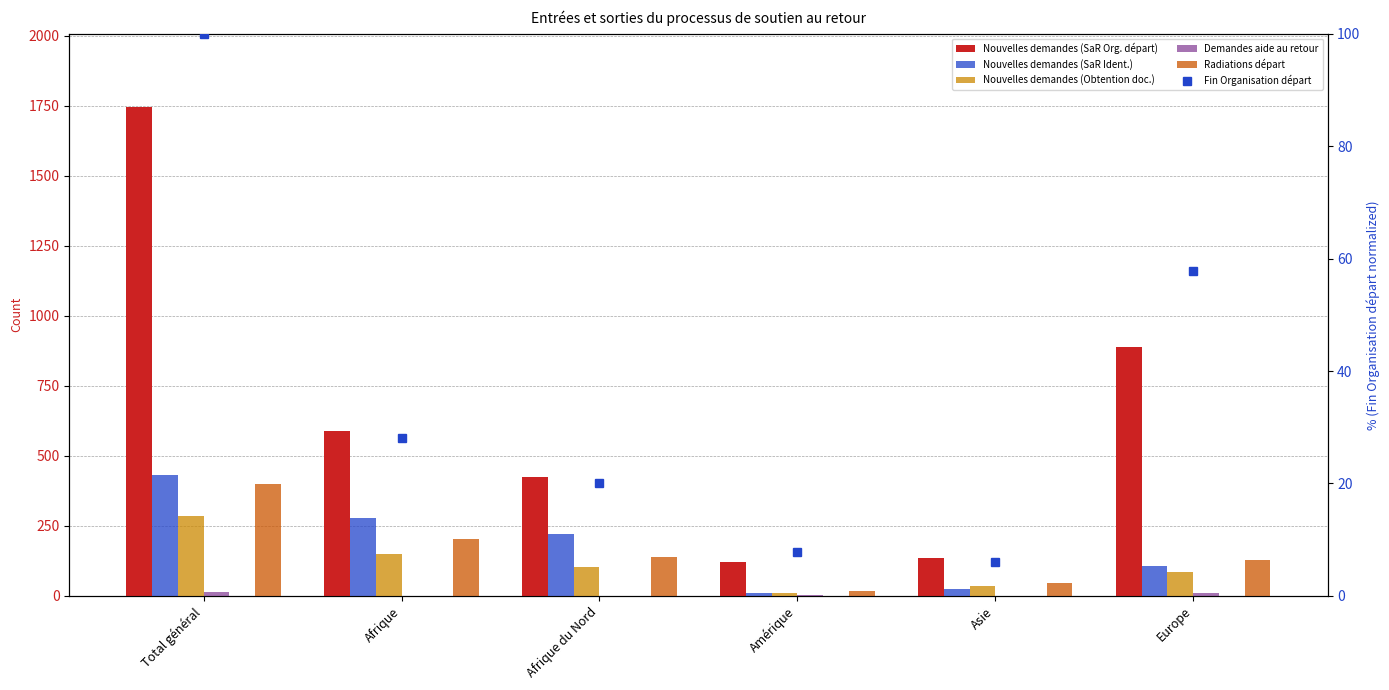

How many distinct data groups are displayed?

6